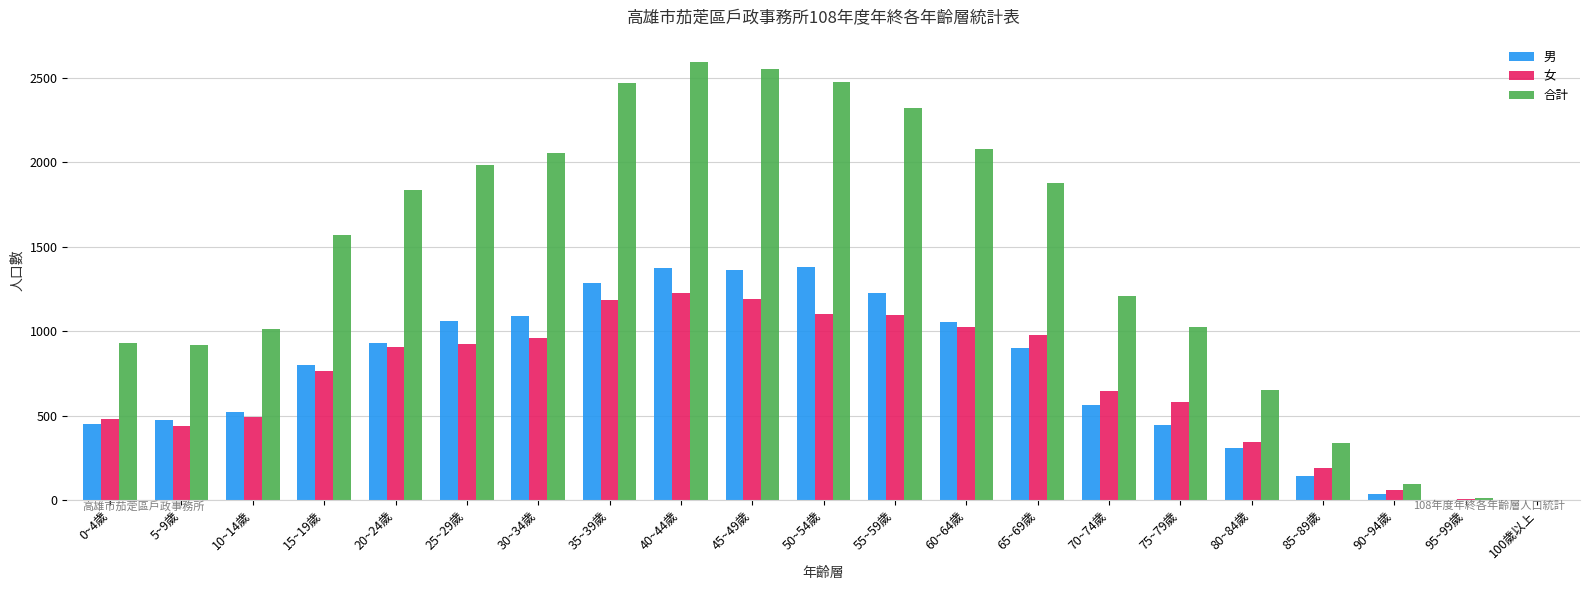

What is the total value across all series at 80~84歲?

1306